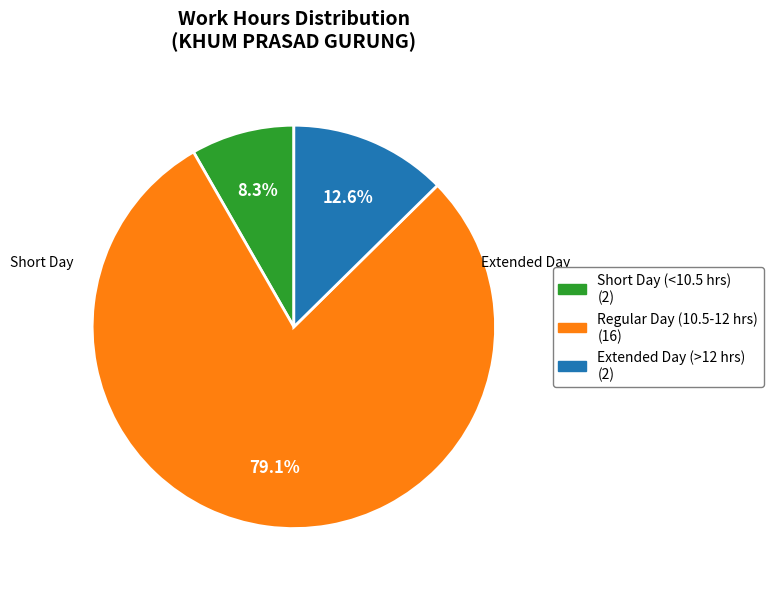

Is there a majority slice in this chart?

Yes